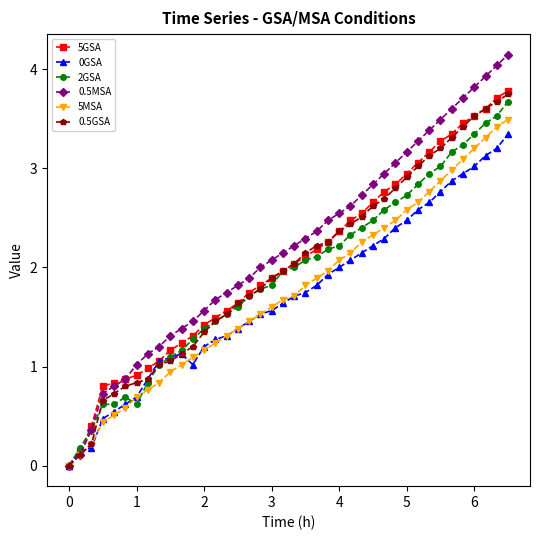

What is the value of the 0GSA point at the 38th from the left?

3.1